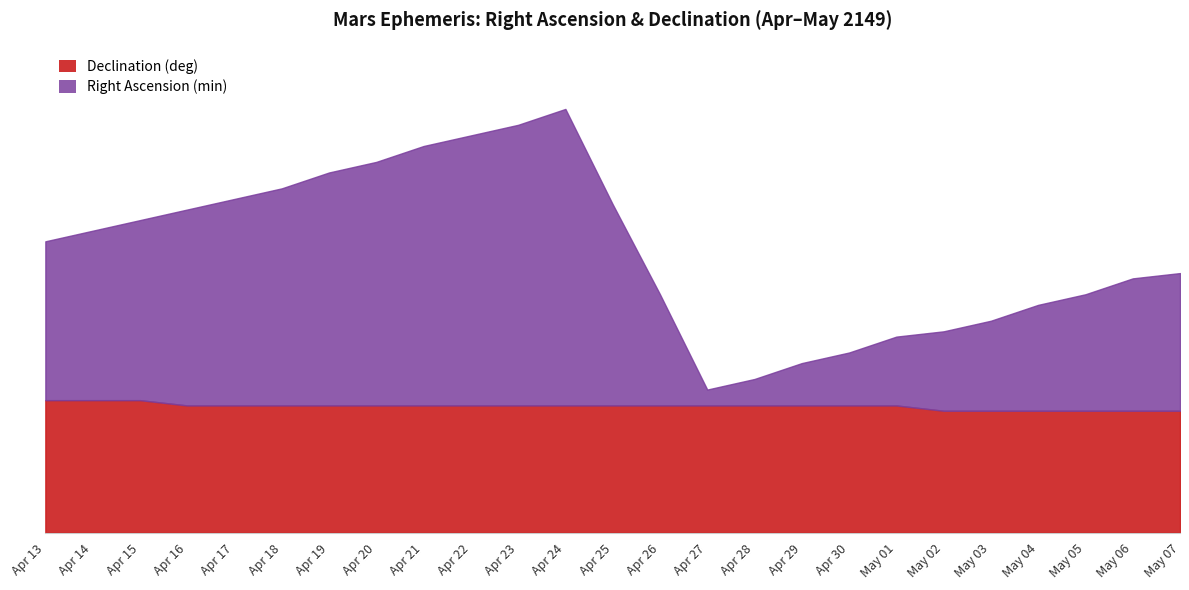

What is the difference between the highest and lowest values at Apr 29?

16